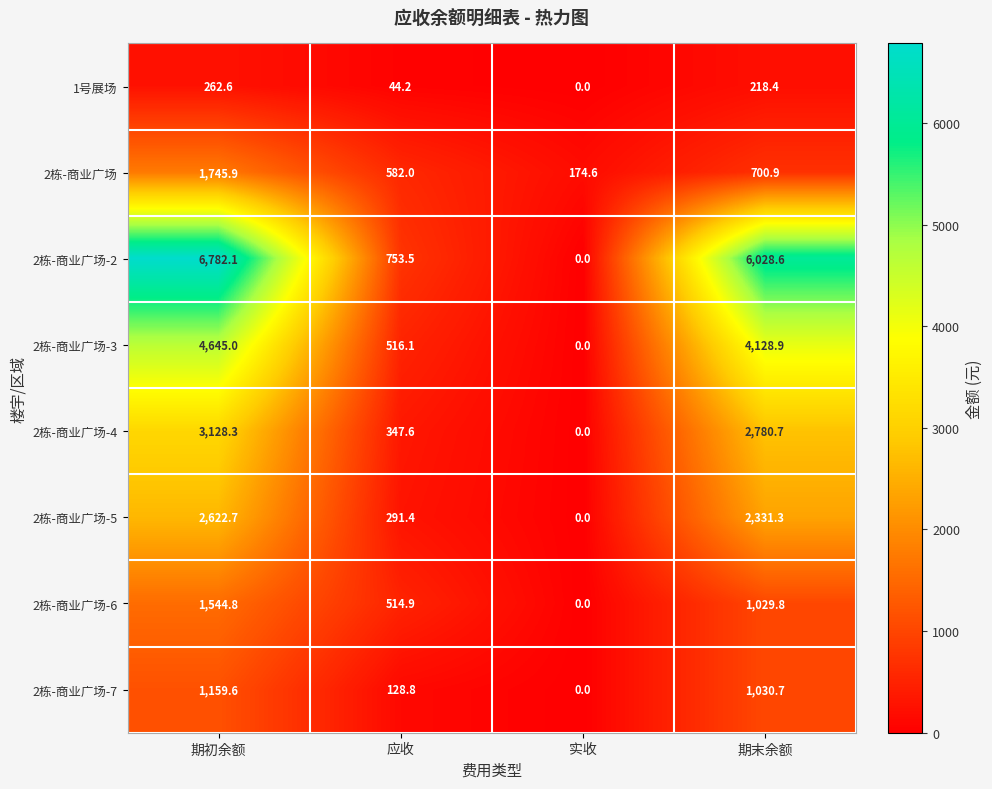

At which category is the sum across all series the highest?

期初余额